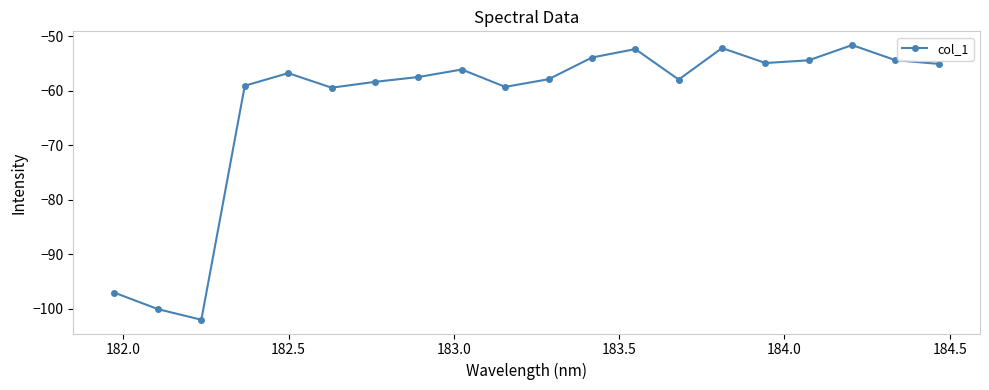

What is the average value?

-62.5